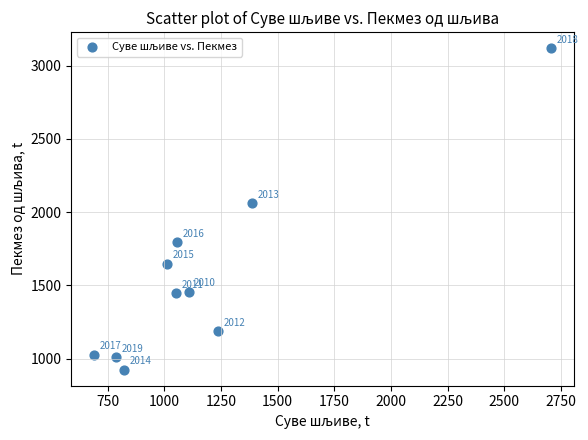

What Y value in the scatter plot is closest to 2021?

2061